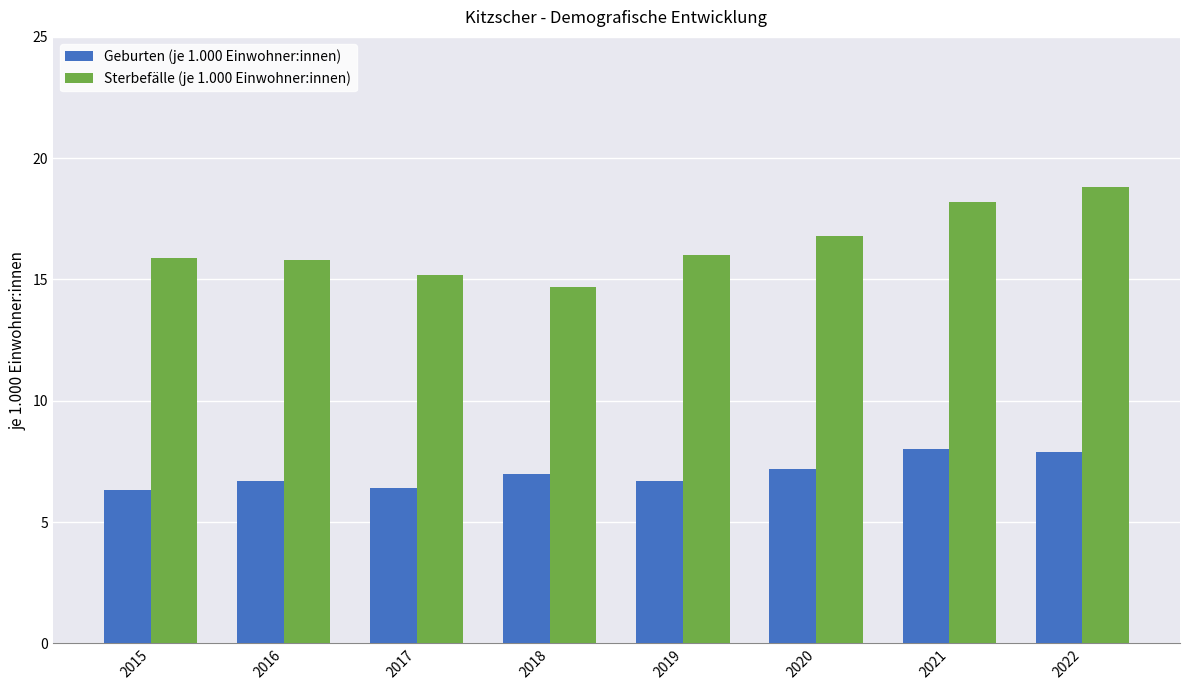

What value does the Sterbefälle (je 1.000 Einwohner:innen) series have at 2015?

15.9